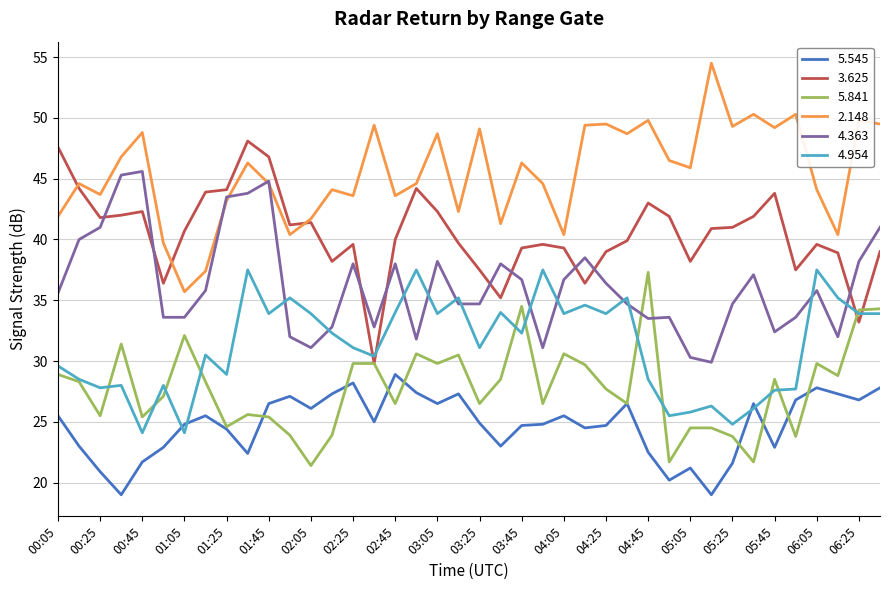

True or false: 3.625 has more than 2 points higher than both neighbors.

True